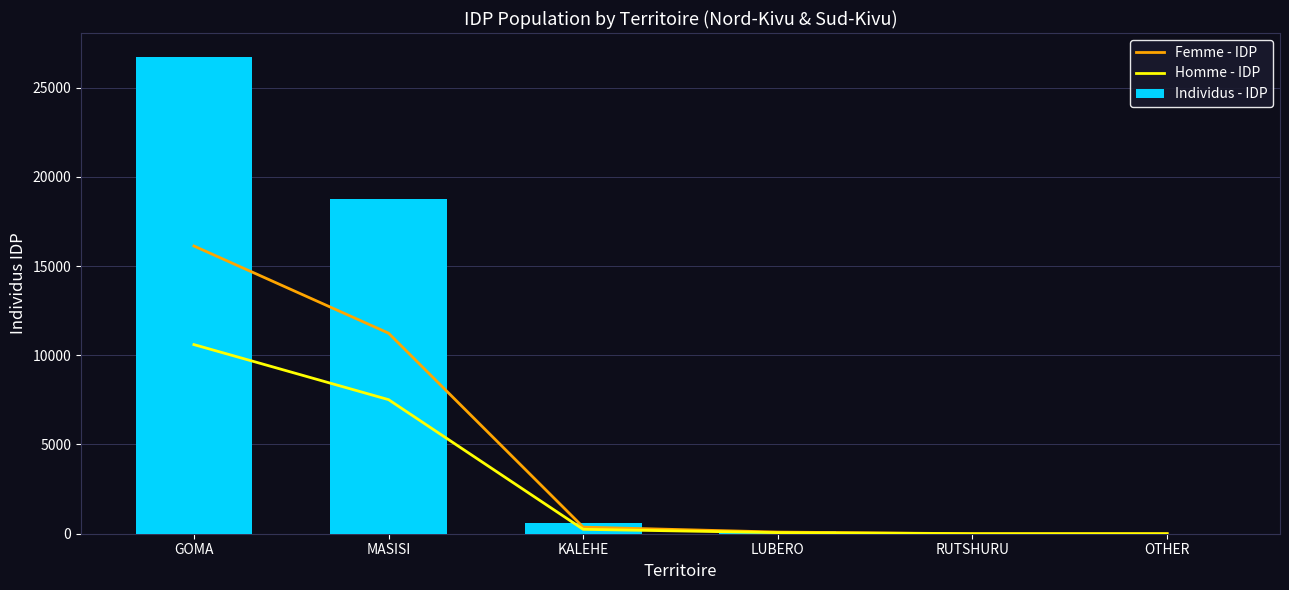

Reading left to right, list all the values displayed in this chart.

Femme - IDP: GOMA=16122	MASISI=11238	KALEHE=369	LUBERO=93	RUTSHURU=0	OTHER=0
Homme - IDP: GOMA=10598	MASISI=7513	KALEHE=246	LUBERO=62	RUTSHURU=0	OTHER=0
Individus - IDP: GOMA=26720	MASISI=18751	KALEHE=615	LUBERO=155	RUTSHURU=0	OTHER=0